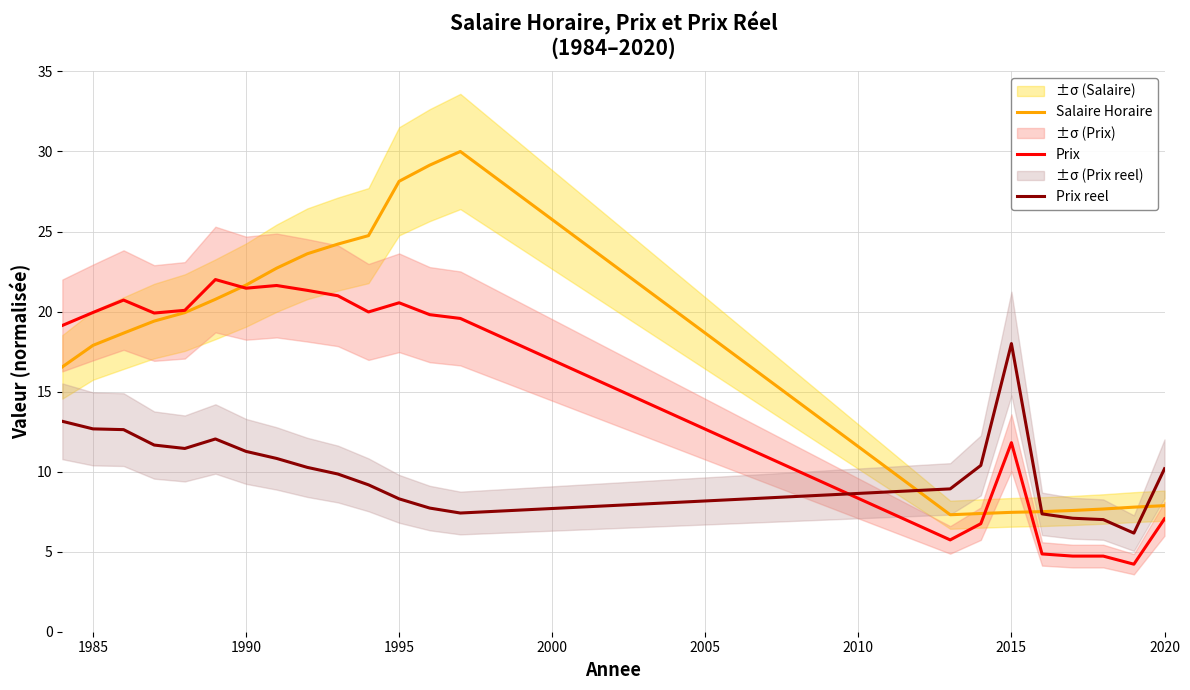

Reading left to right, extract all data points from this chart.

Salaire Horaire: 16.5	17.9	18.7	19.4	19.9	20.8	21.7	22.7	23.6	24.2	24.7	28.1	29.1	30.0	7.3	7.4	7.5	7.5	7.6	7.7	7.8	7.9
Prix: 19.1	19.9	20.7	19.9	20.1	22.0	21.5	21.6	21.3	21.0	20.0	20.5	19.8	19.6	5.7	6.7	11.8	4.9	4.7	4.7	4.2	7.1
Prix reel: 13.1	12.7	12.6	11.7	11.4	12.0	11.3	10.8	10.3	9.9	9.2	8.3	7.7	7.4	8.9	10.4	18.0	7.4	7.1	7.0	6.2	10.2